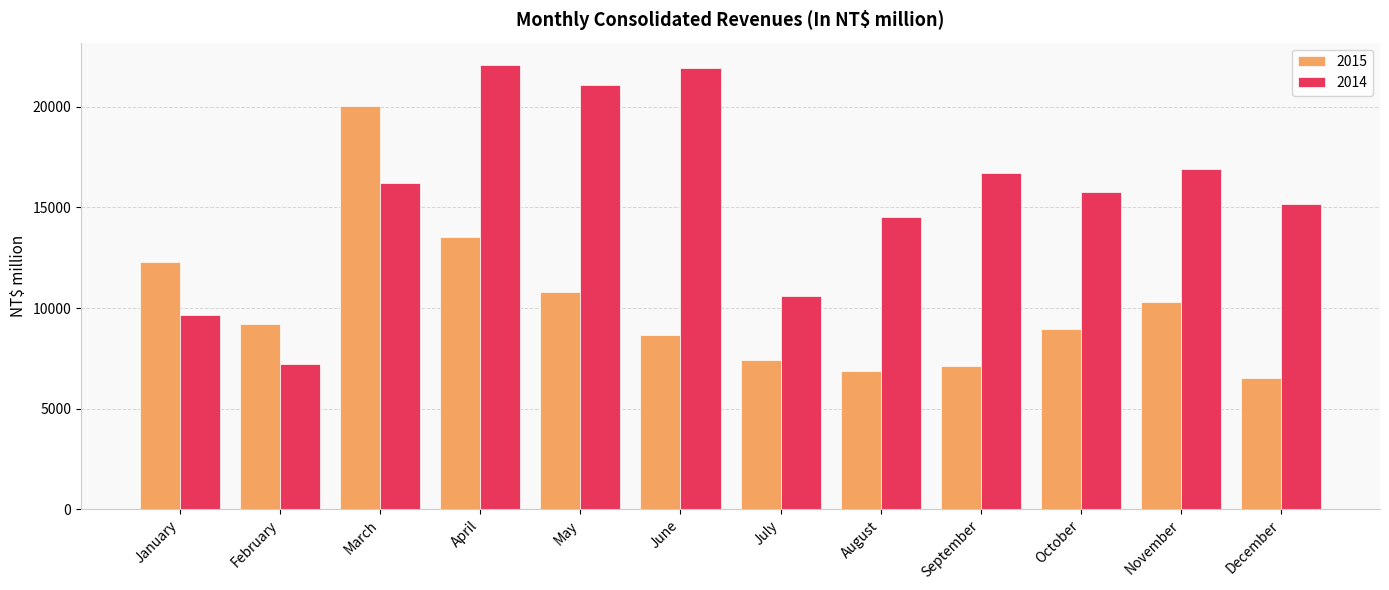

How many bars are there in each group?

2